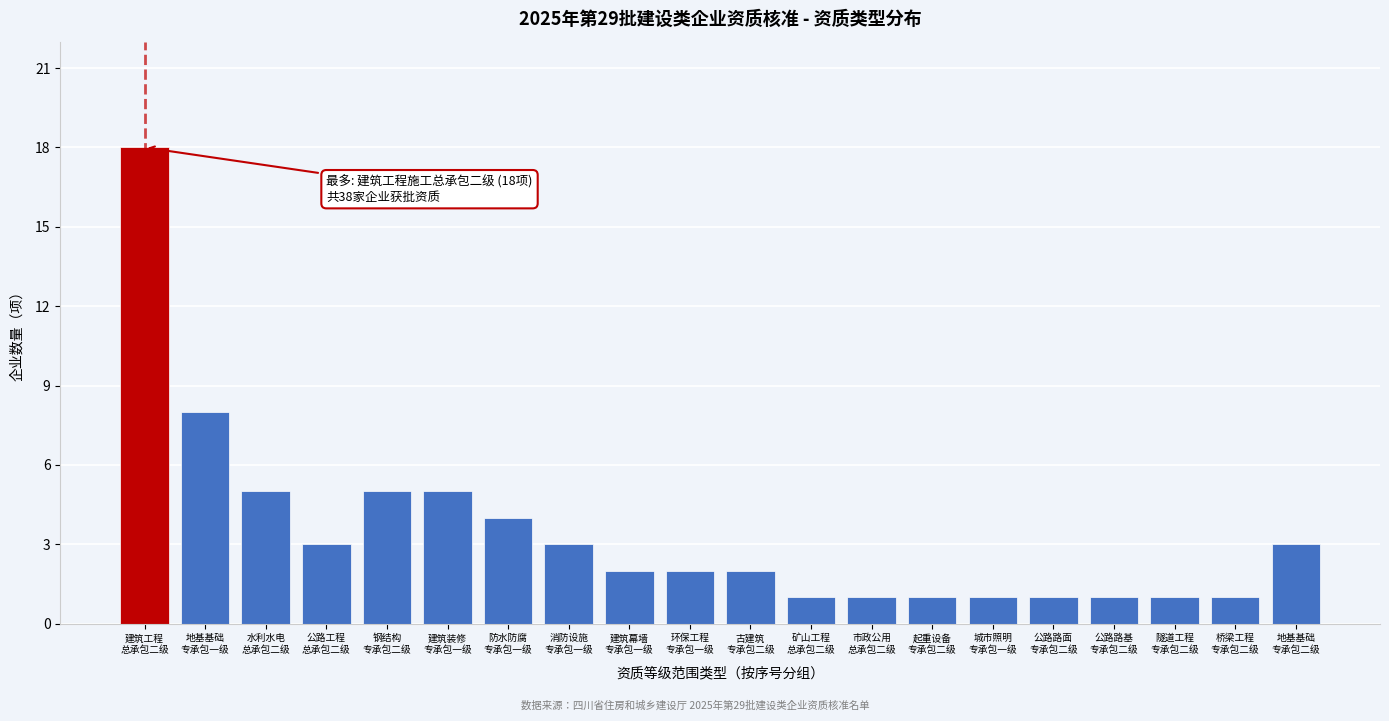

Reading left to right, what are all the values shown in this chart?

18	8	5	3	5	5	4	3	2	2	2	1	1	1	1	1	1	1	1	3